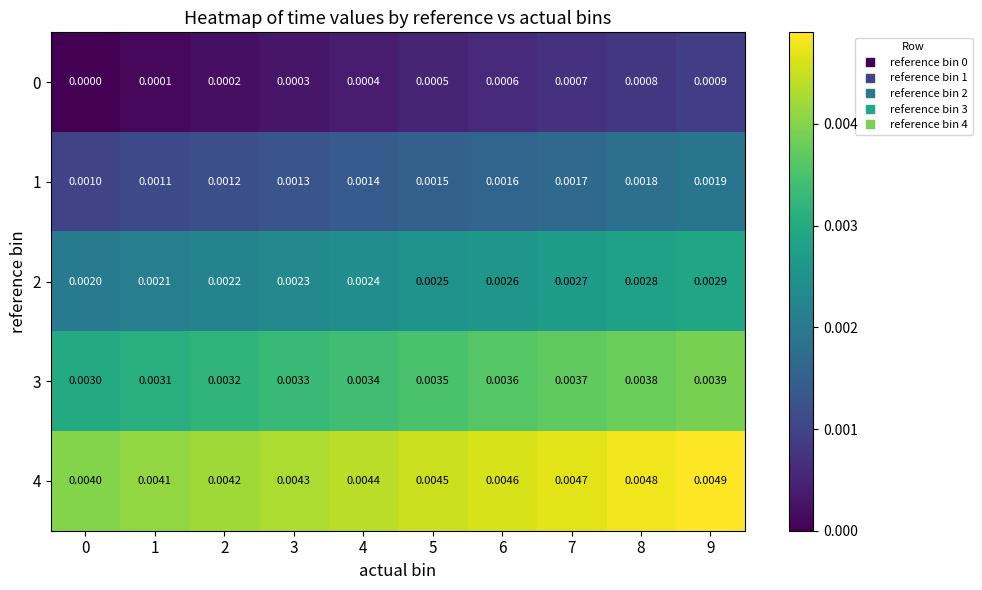

Is the value of 0 at 7 greater than the value of 3 at 0?

No